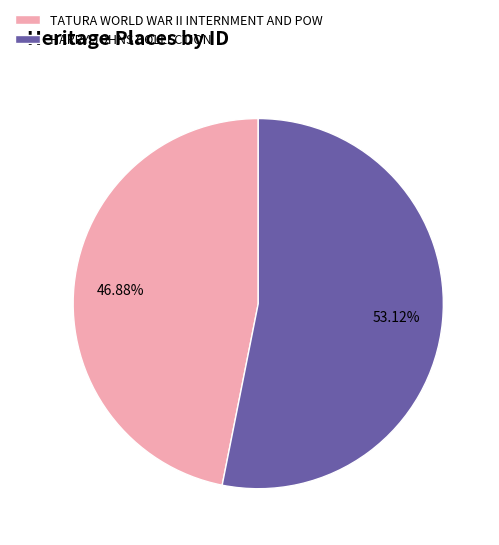

To the nearest percent, what percentage of the pie is TATURA WORLD WAR II INTERNMENT AND POW?

47%